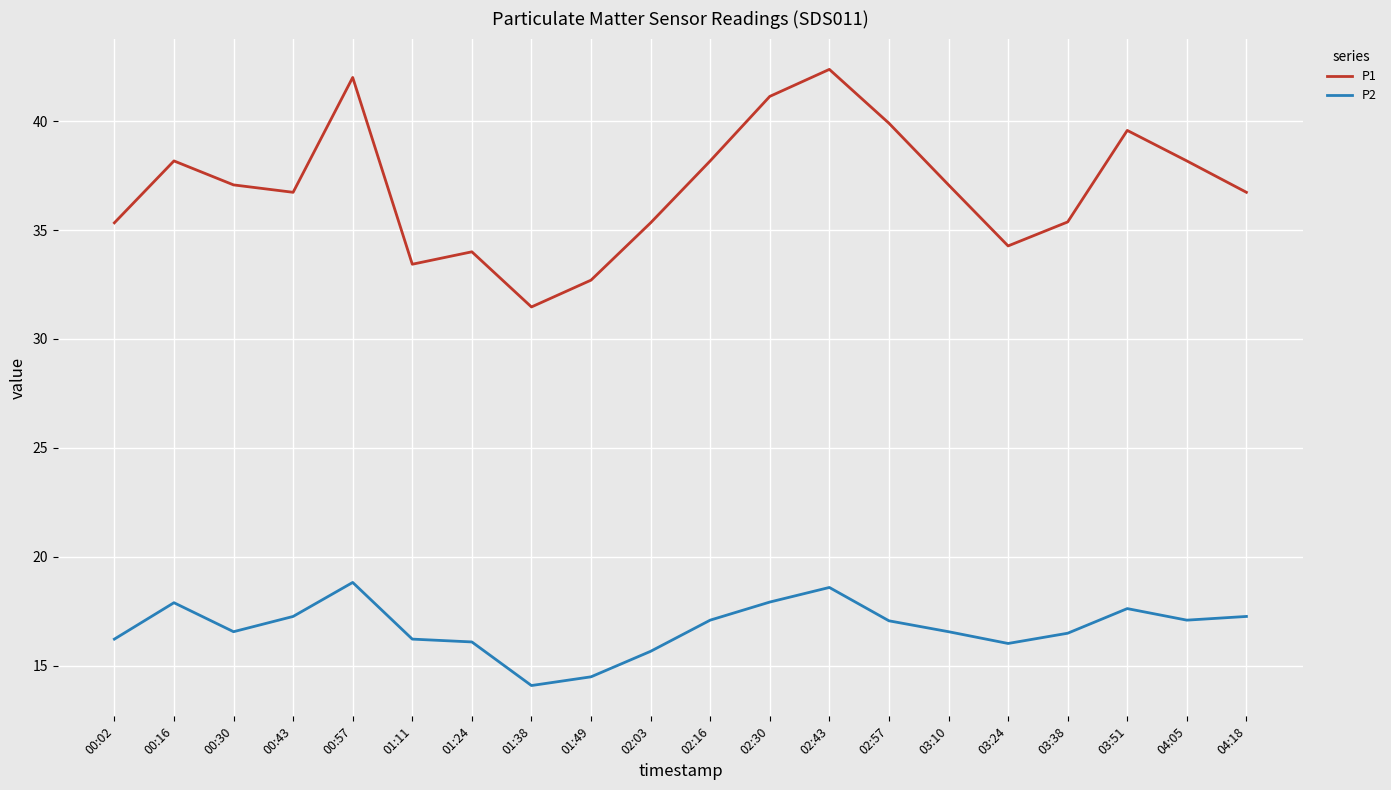

True or false: P2 and P1 cross at least once.

False